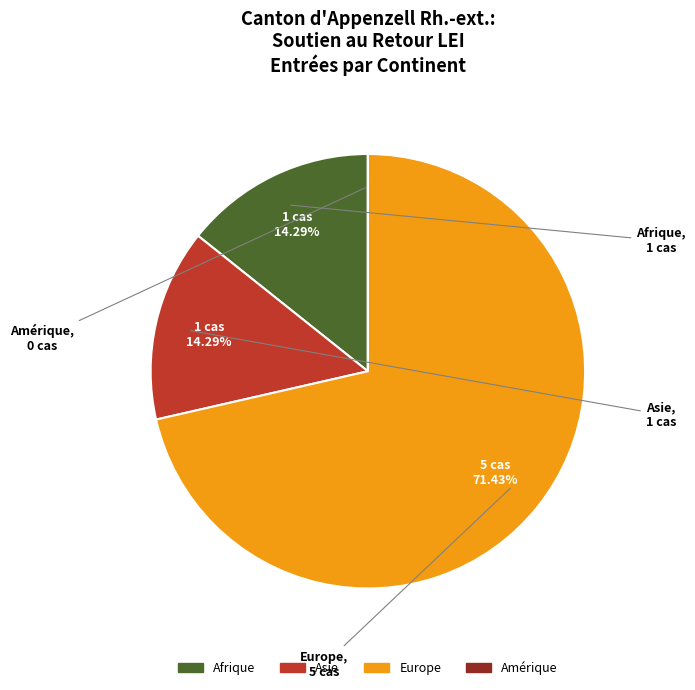

Approximately how many times larger is the value at Europe compared to Asie?

5.0